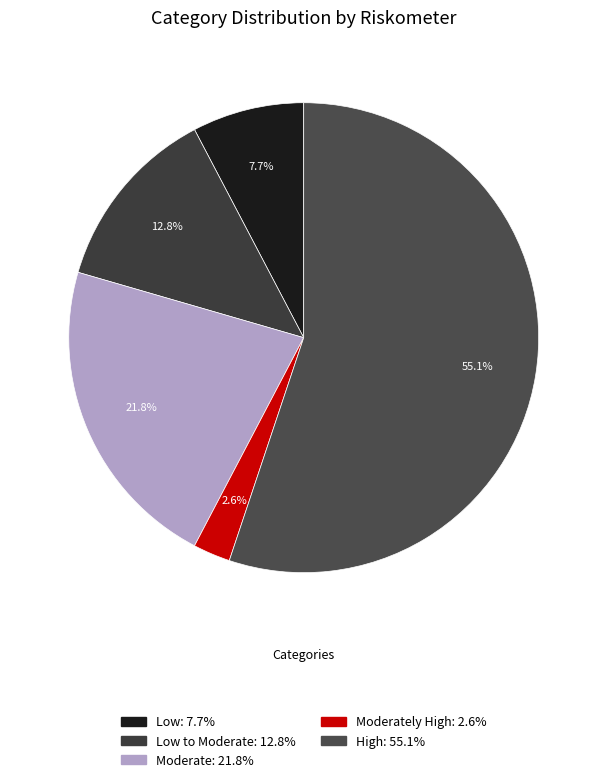

Does any single category account for the majority?

Yes